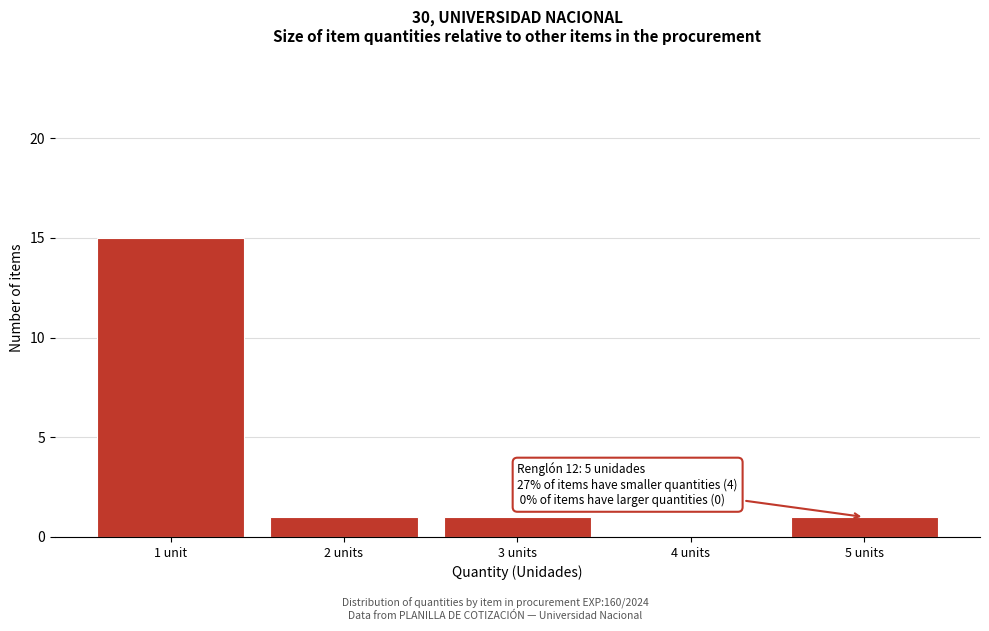

Reading left to right, what are all the values shown in this chart?

1 unit=15	2 units=1	3 units=1	4 units=0	5 units=1